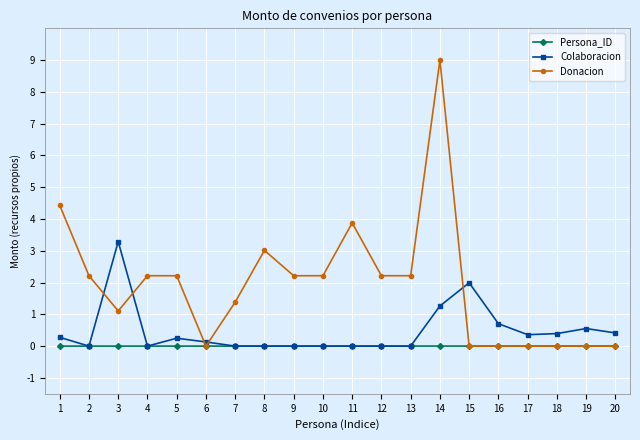

At how many categories does at least one series exceed 4?

2